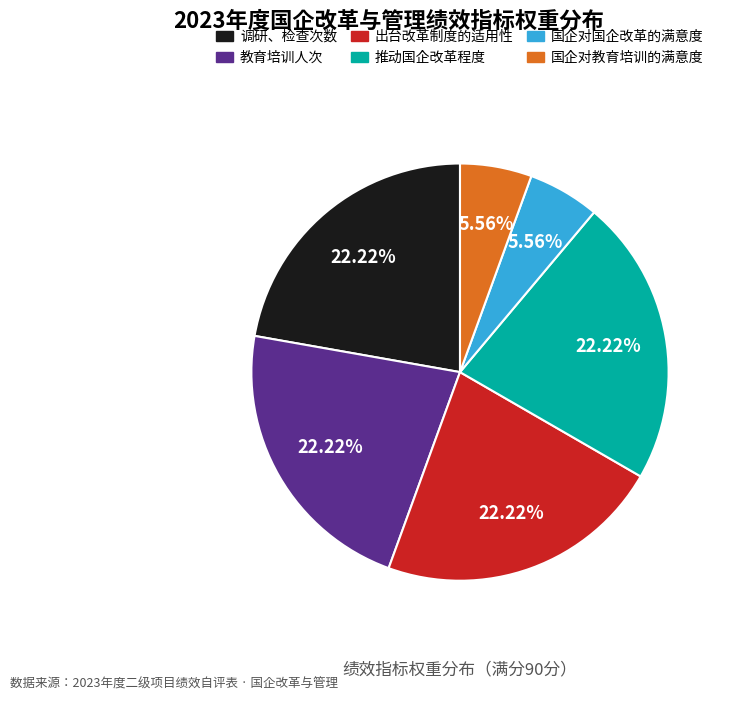

Is it true that 出台改革制度的适用性 is 36% of the pie?

False